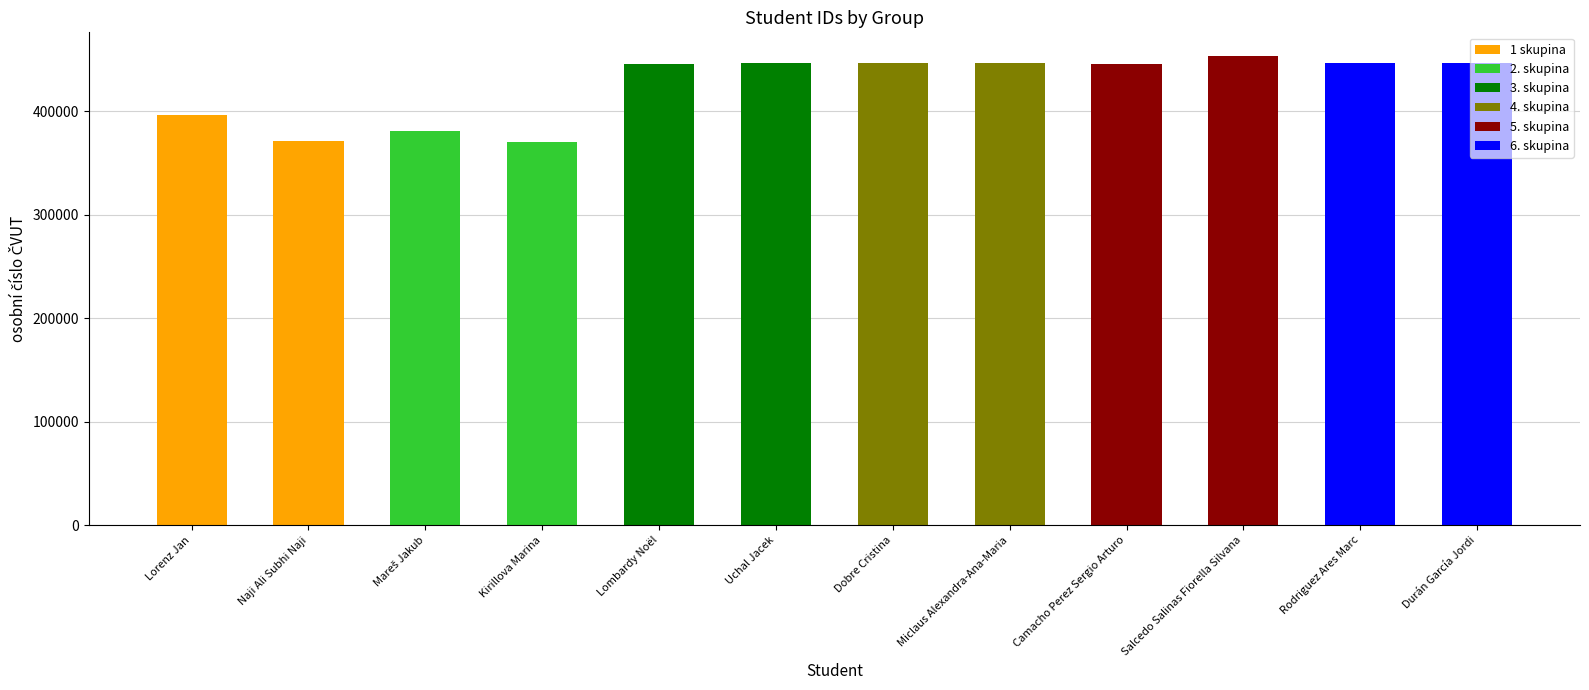

What is the sum of all values?

5101376